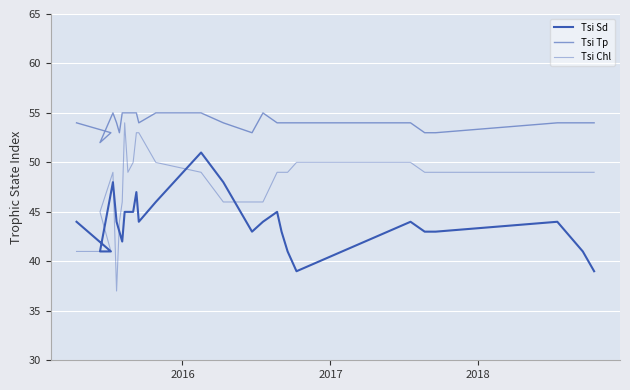

What are all the series names shown in the legend?

Tsi Sd, Tsi Tp, Tsi Chl